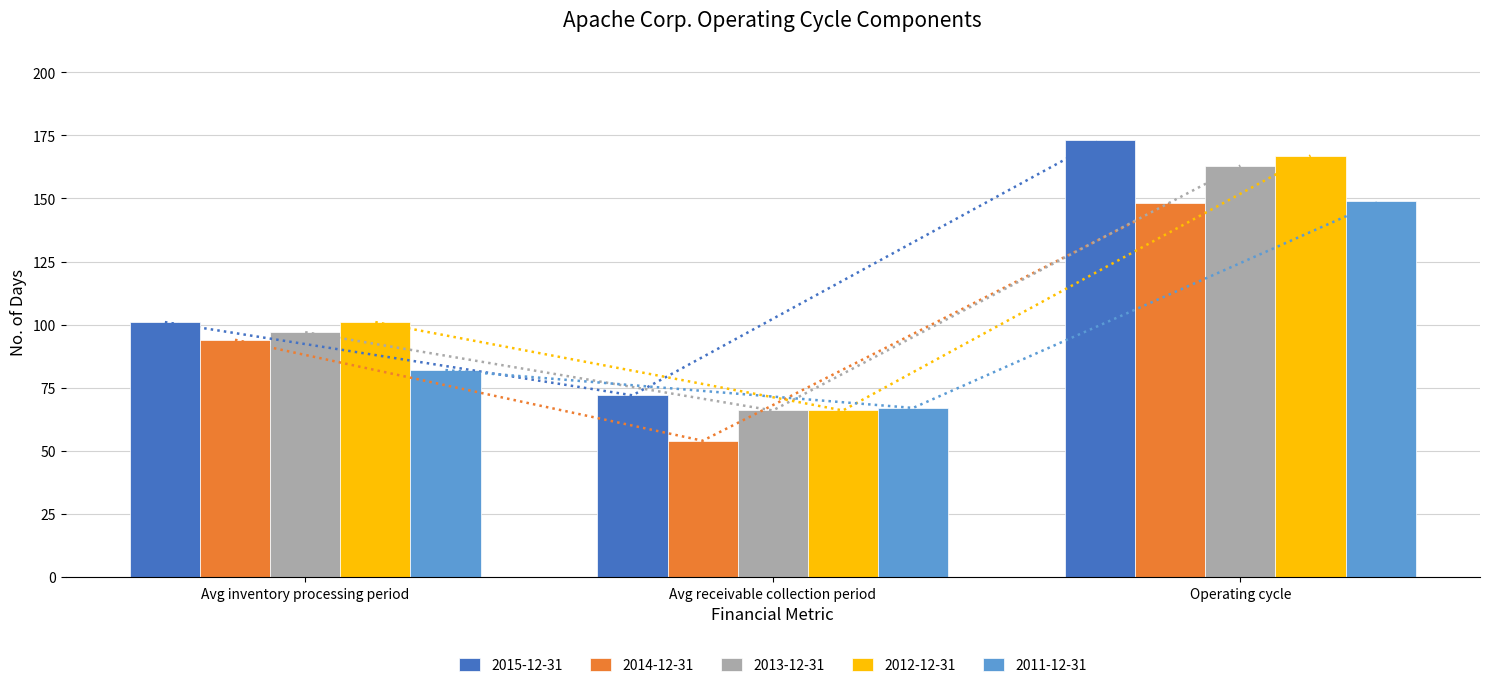

Which series has the largest total across all categories?

2015-12-31